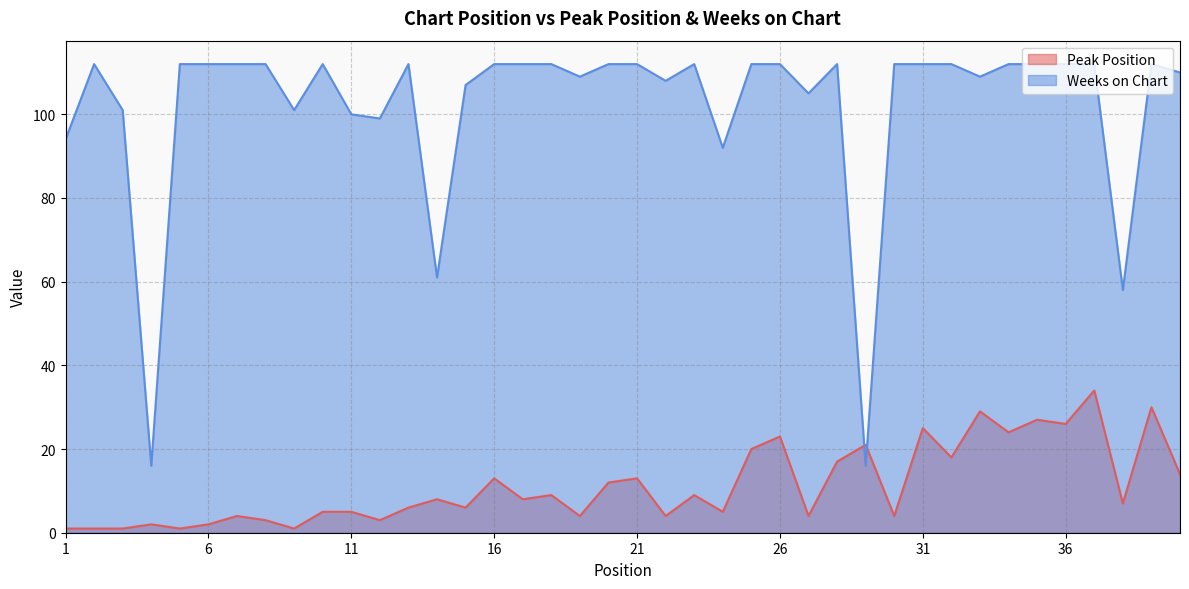

Is the value of Peak Position at 8 greater than the value of Weeks on Chart at 32?

No